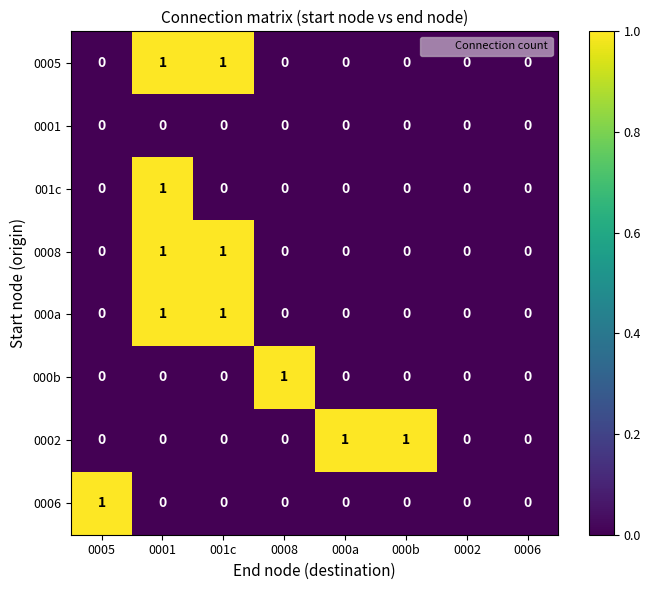

Count the 0006 values in the range 0 to 1.

8